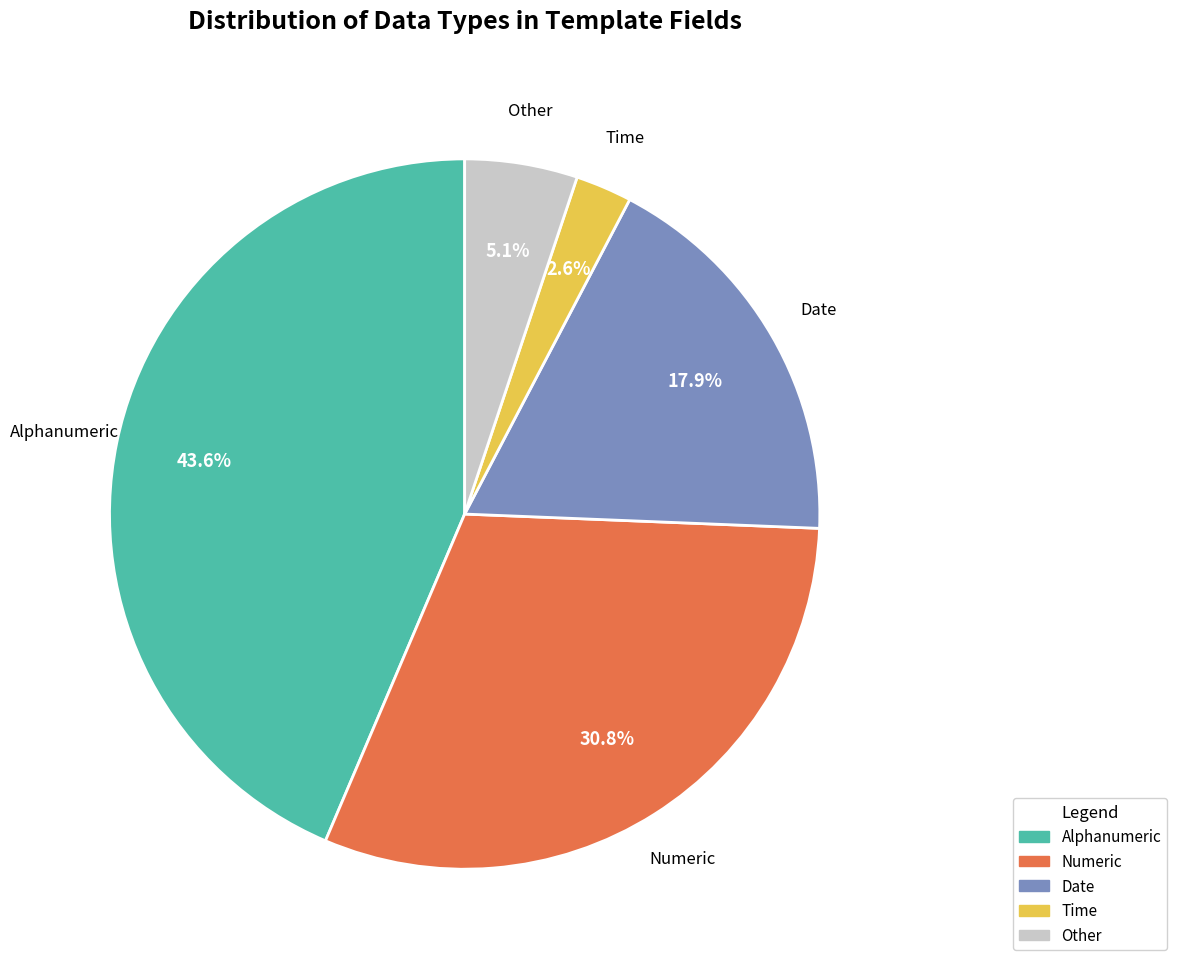

Does any single category account for the majority?

No